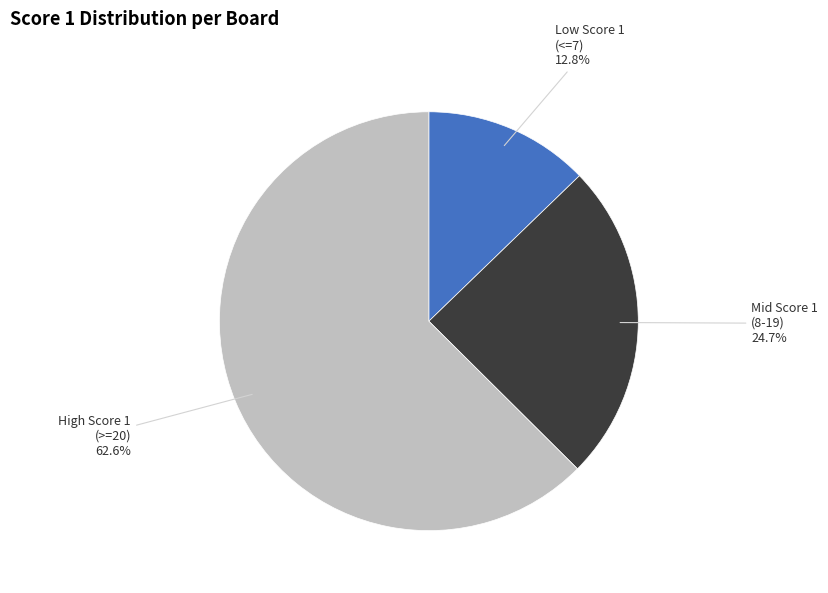

Is there any slice that represents more than half of the pie?

Yes